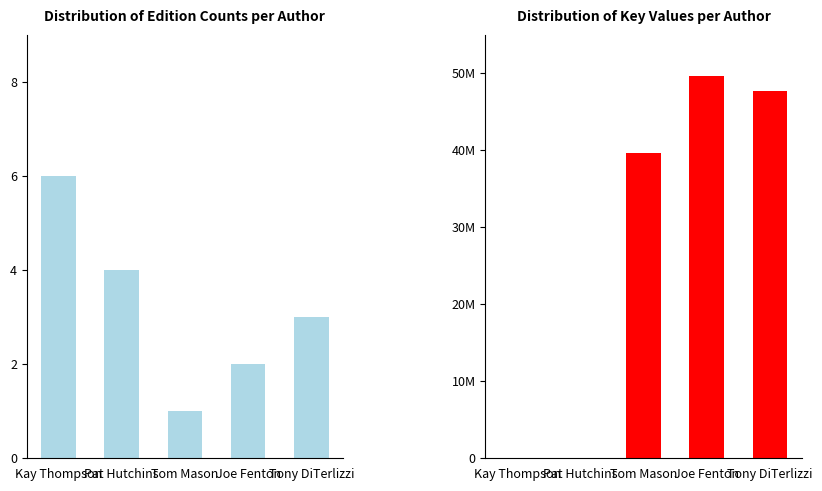

Which category has the highest value across all series?

Joe Fenton